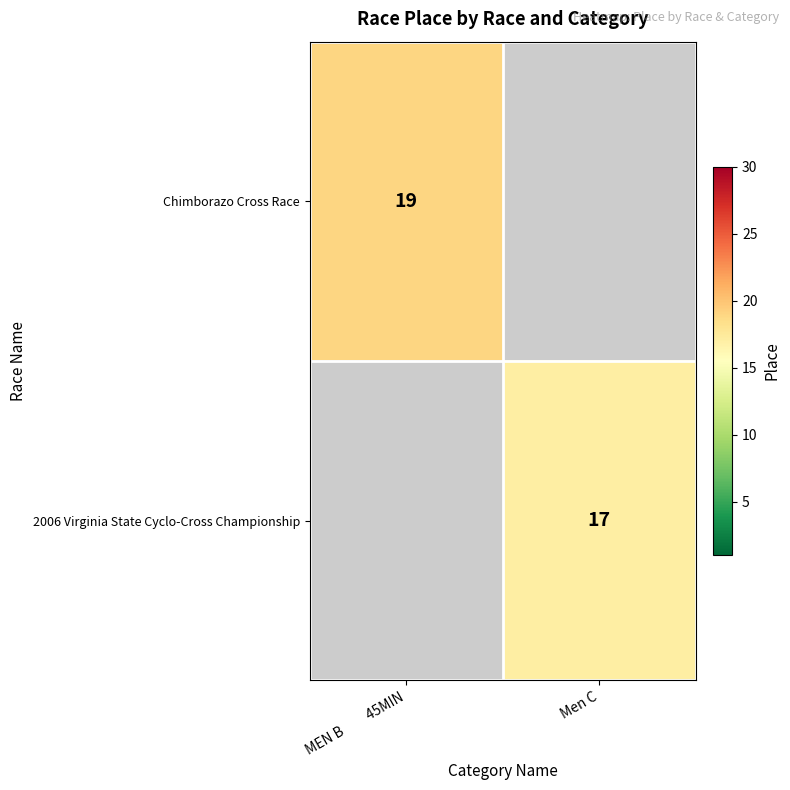

The 2006 Virginia State Cyclo-Cross Championship series shows 24 at Men C. True or false?

False